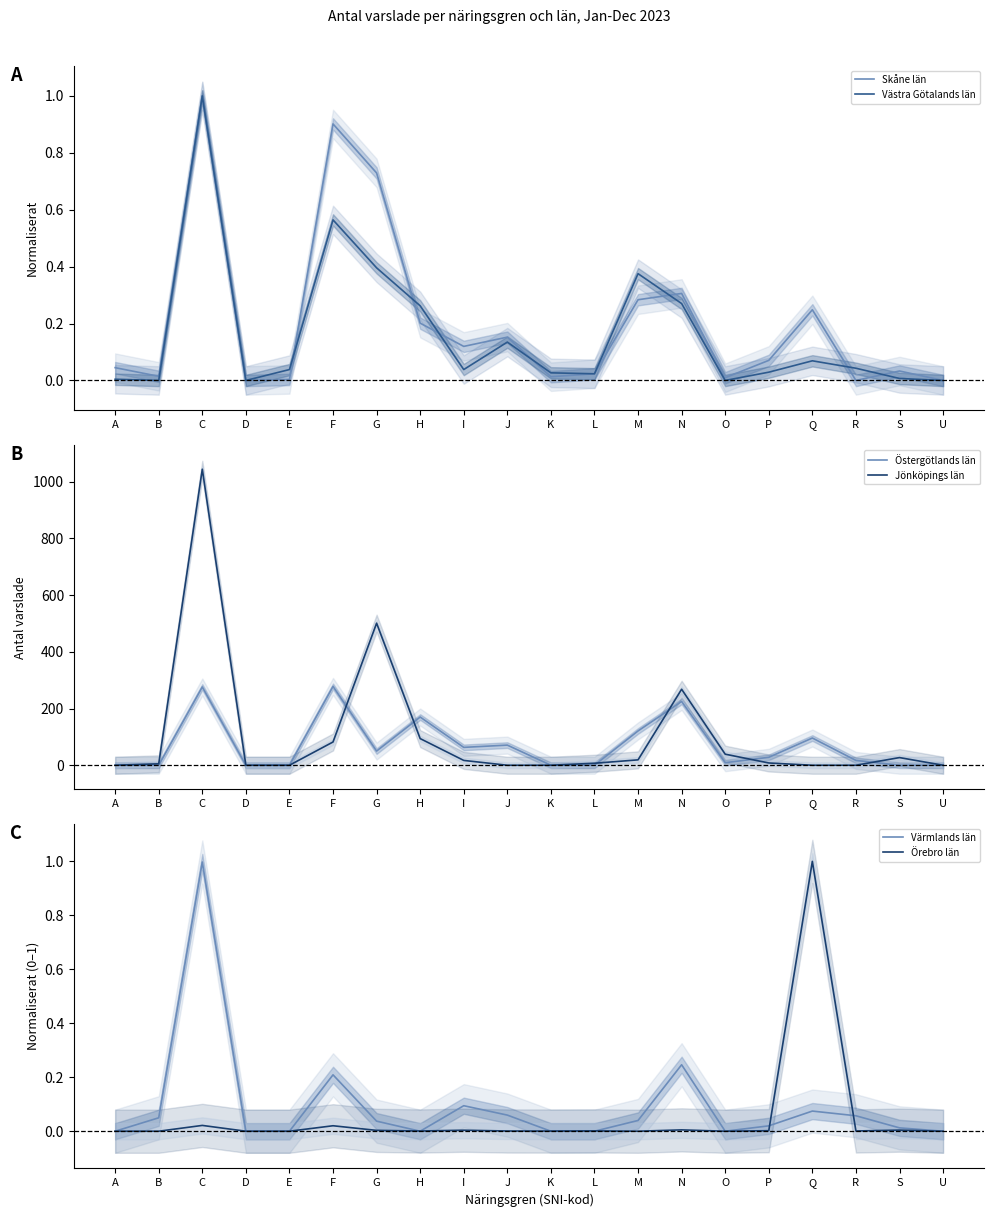

List the labels in order of Östergötlands län value, smallest first.

A, B, D, E, K, L, S, U, O, R, P, G, I, J, Q, M, H, N, C, F